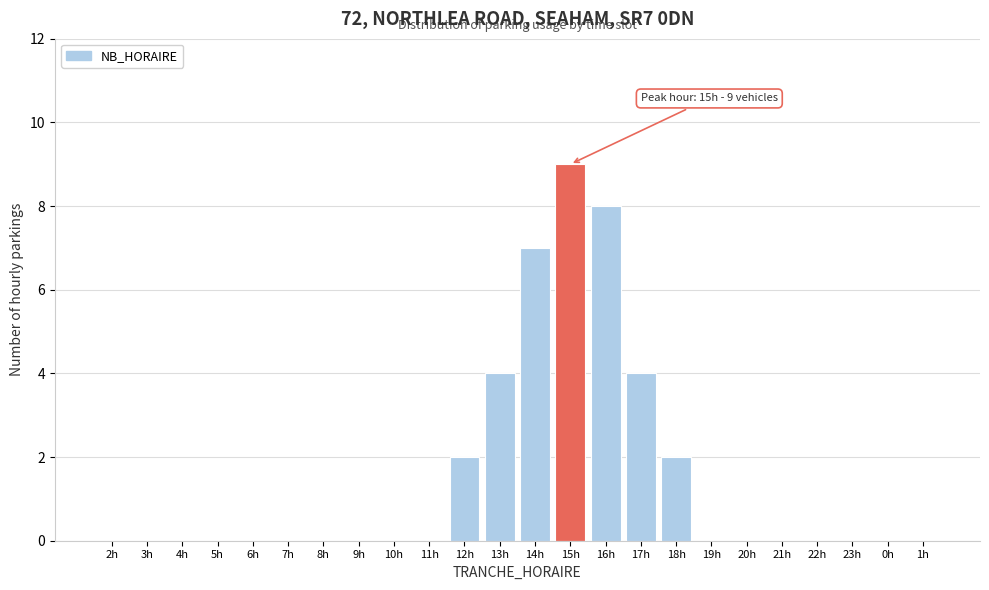

Reading right to left, list all the values displayed in this chart.

1h=0	0h=0	23h=0	22h=0	21h=0	20h=0	19h=0	18h=2	17h=4	16h=8	15h=9	14h=7	13h=4	12h=2	11h=0	10h=0	9h=0	8h=0	7h=0	6h=0	5h=0	4h=0	3h=0	2h=0